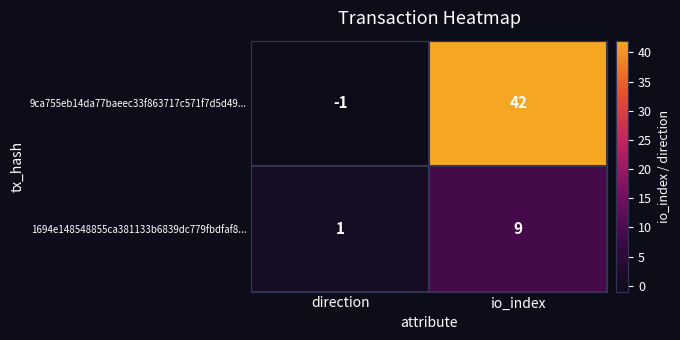

List the series in order of their peak value, lowest first.

1694e148548855ca381133b6839dc779fbdfaf8..., 9ca755eb14da77baeec33f863717c571f7d5d49...